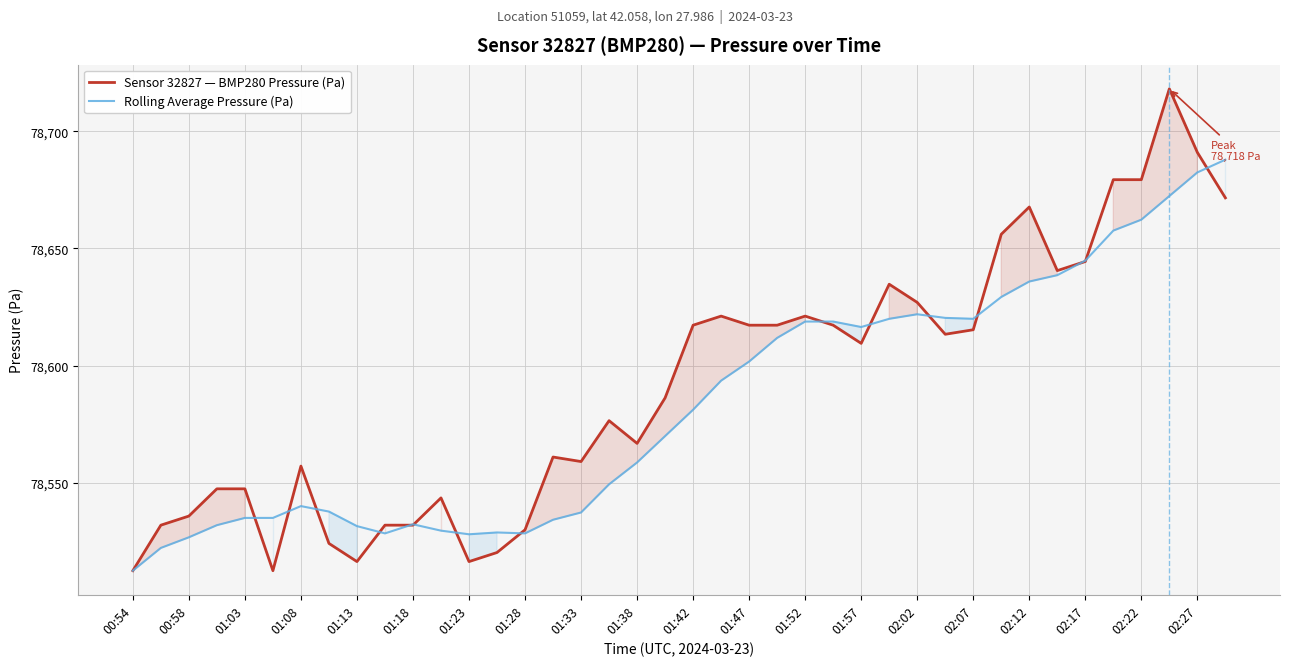

True or false: Rolling Average Pressure (Pa) has a value of 36119.5 at 01:42.

False